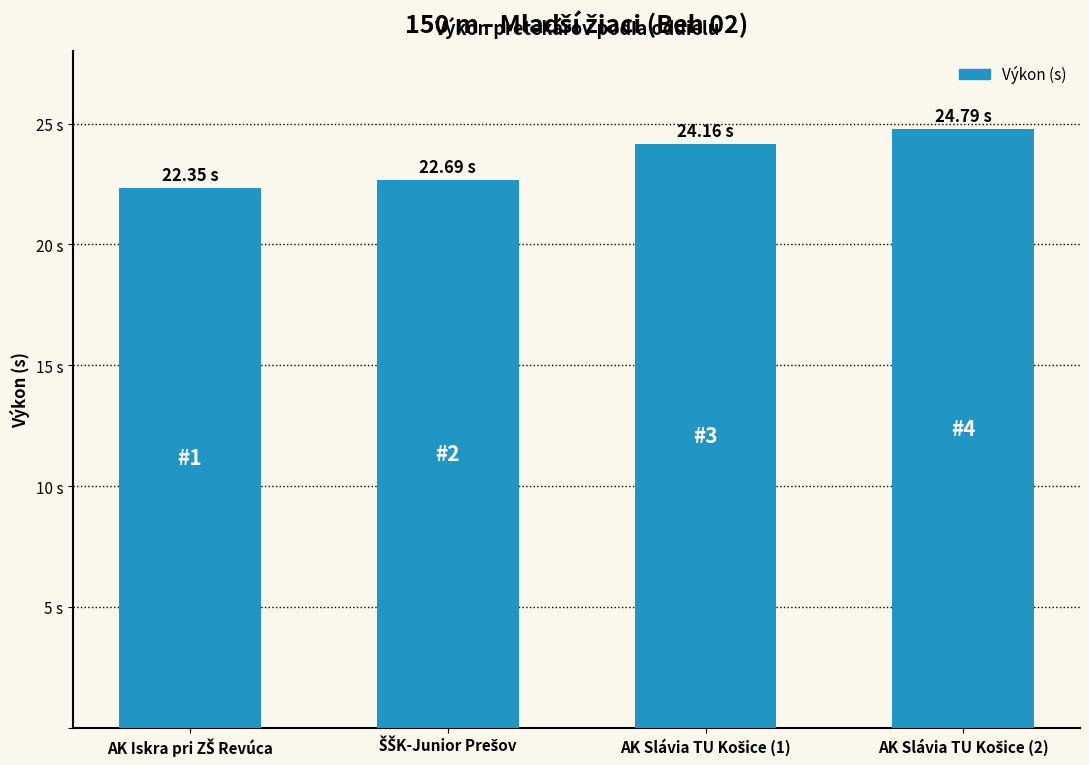

What is the sum of all values?

94.0